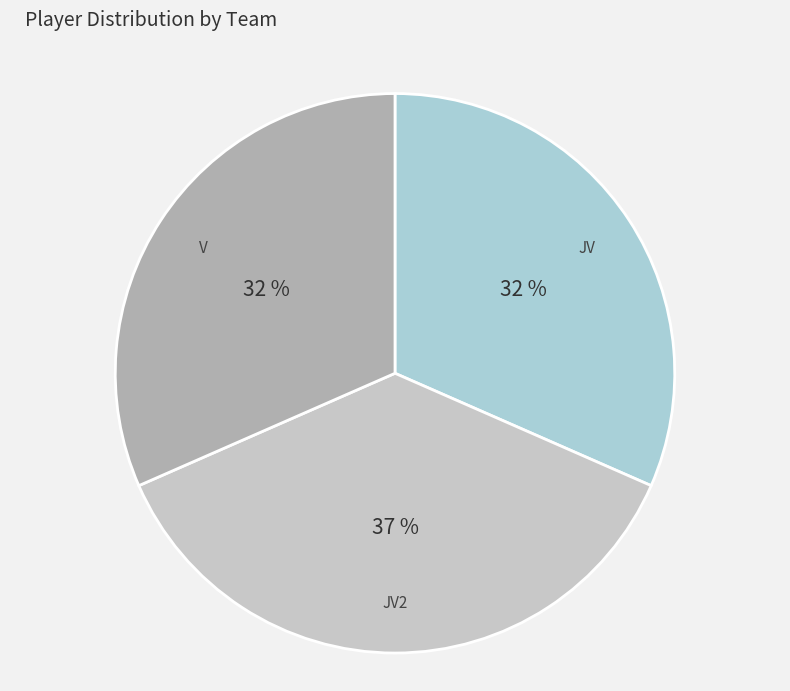

The JV slice represents 32% of the pie. True or false?

True